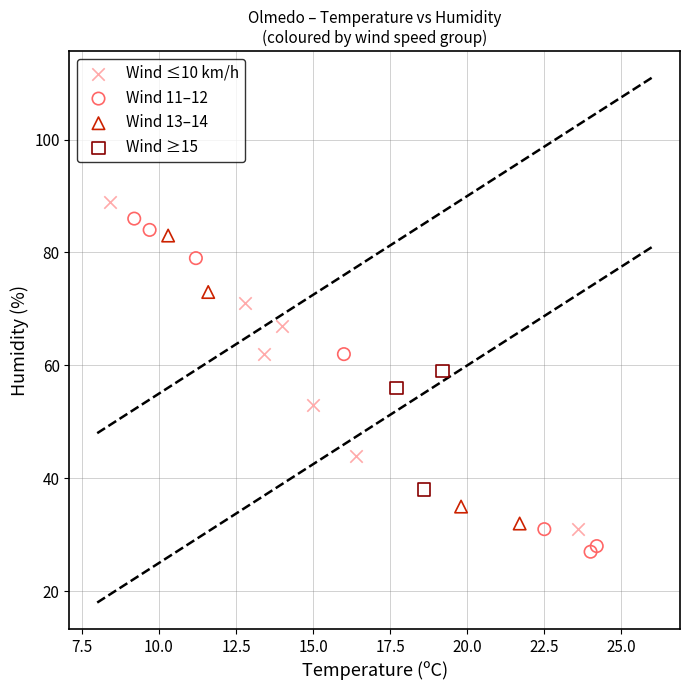

What are all the series names shown in the legend?

Wind ≤10 km/h, Wind 11–12, Wind 13–14, Wind ≥15